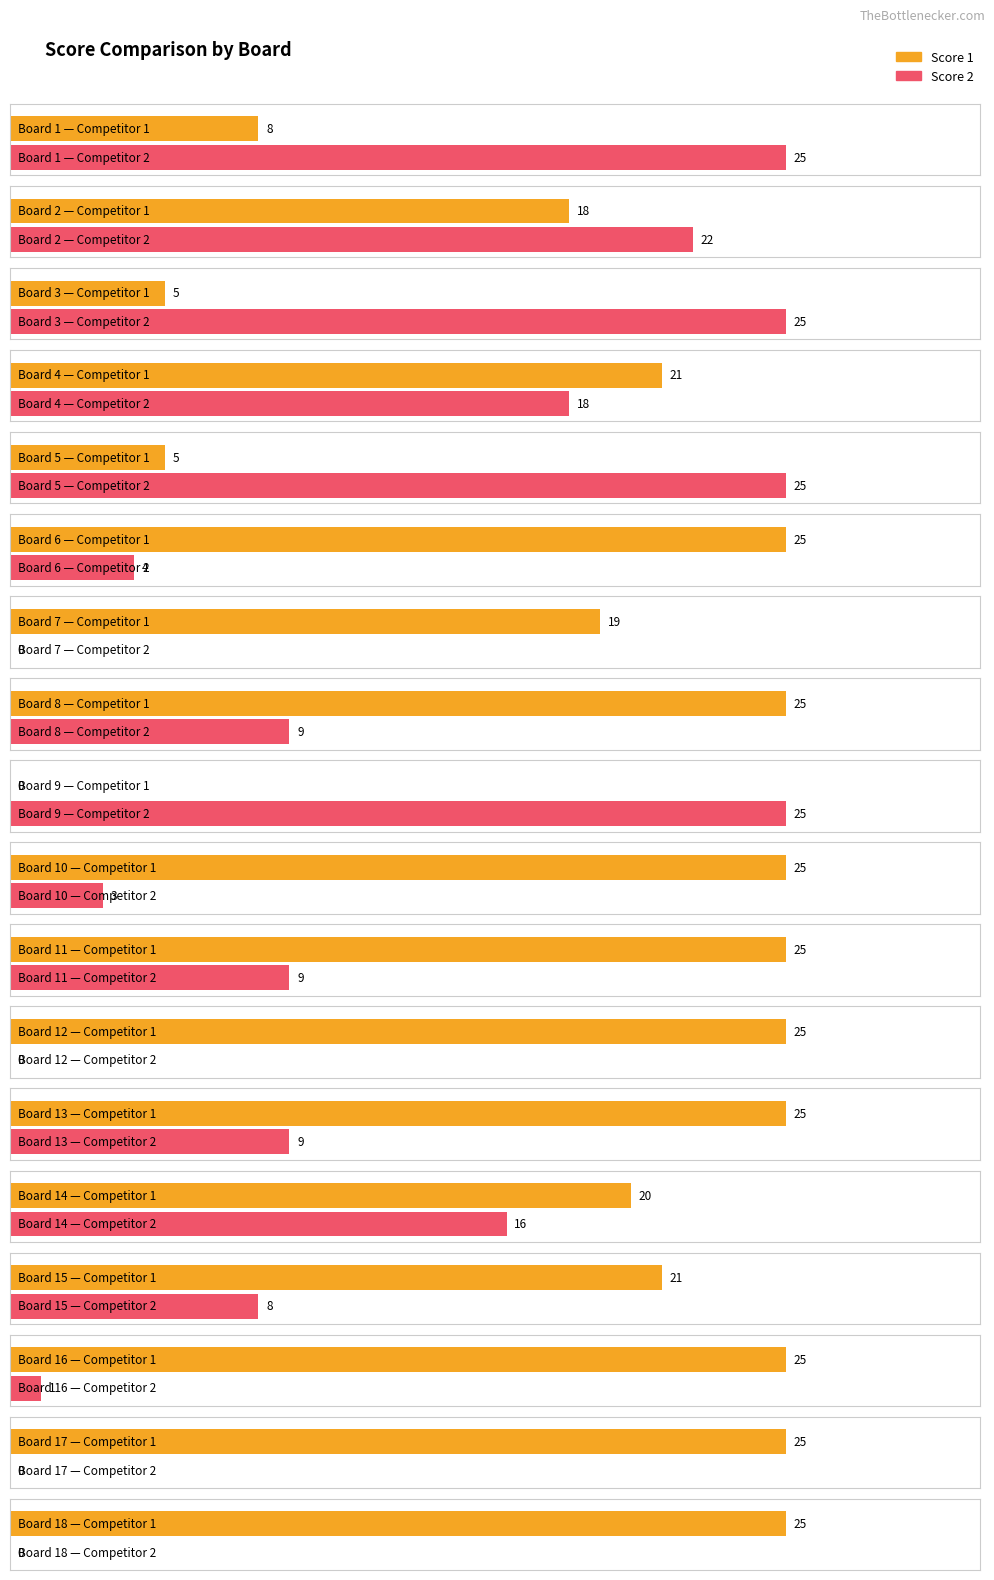

What is the value of the Score 2 bar at the 1st from the left?

25